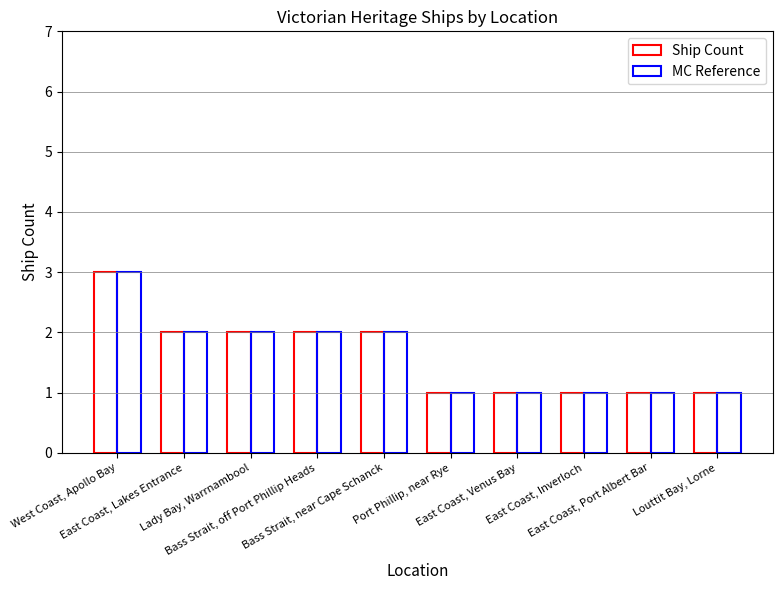

At which category is the sum across all series the highest?

West Coast, Apollo Bay